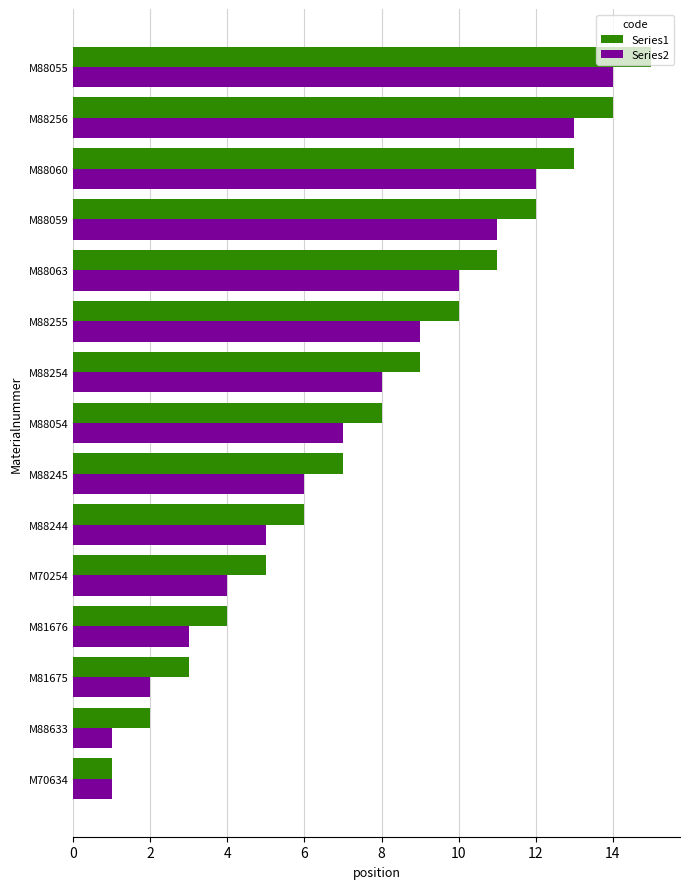

What is the difference between the maximum and minimum values in the Series1 series?

14